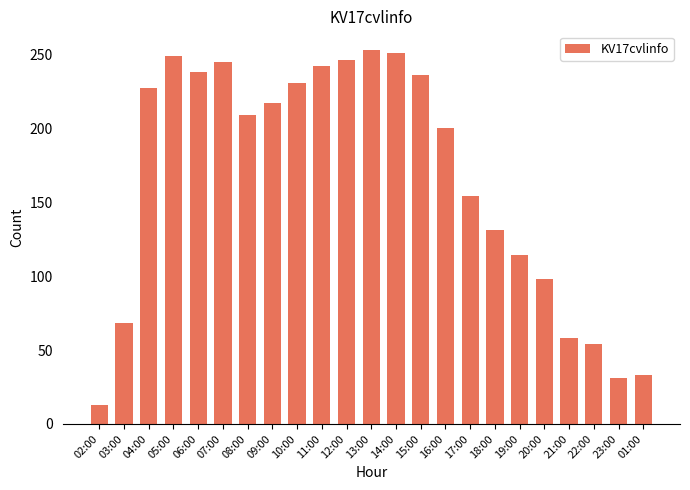

What is the change in value from 16:00 to 20:00?

-102